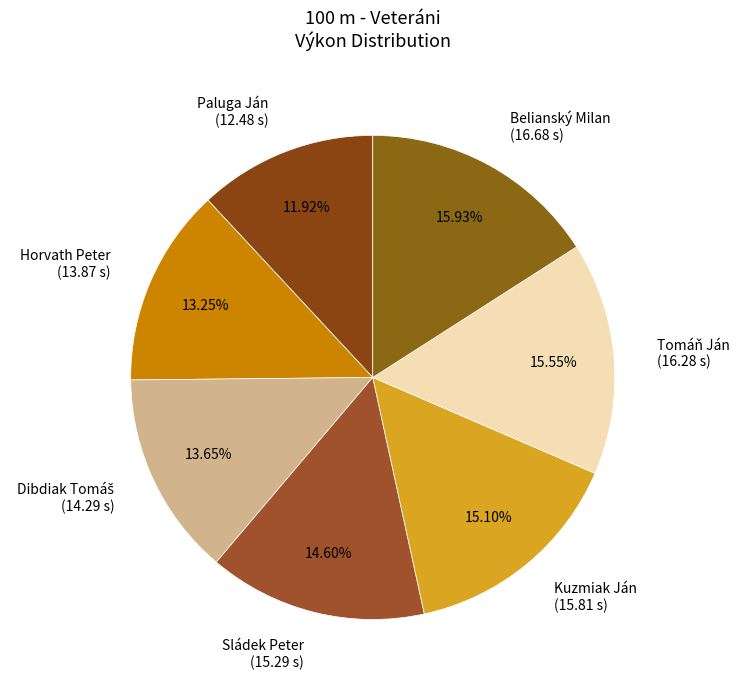

To the nearest percent, what is the average slice percentage?

14%